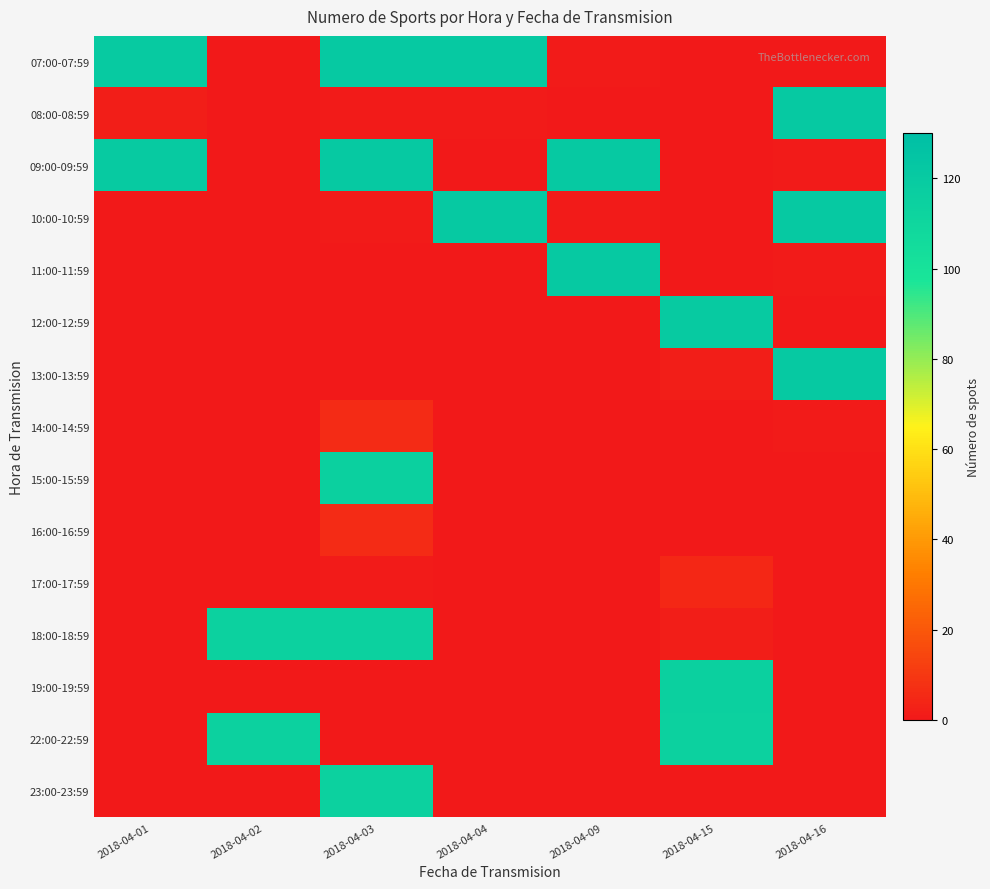

Between 2018-04-09 and 2018-04-15, which is larger?

2018-04-09